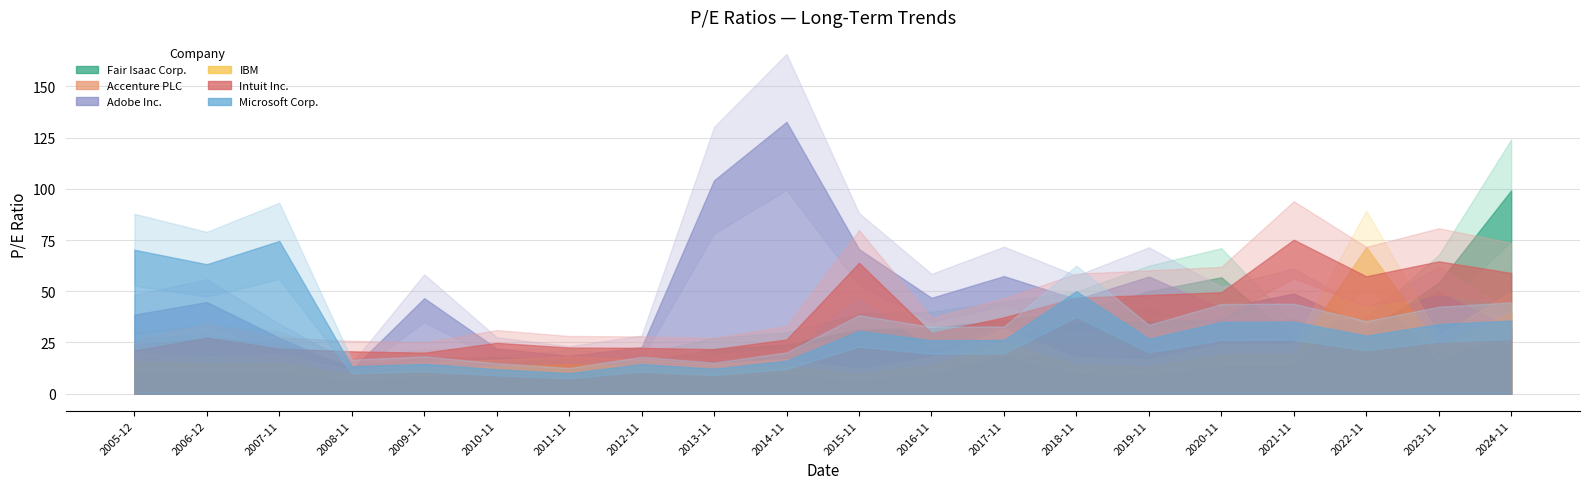

How many data points in Accenture PLC are above 24?

10